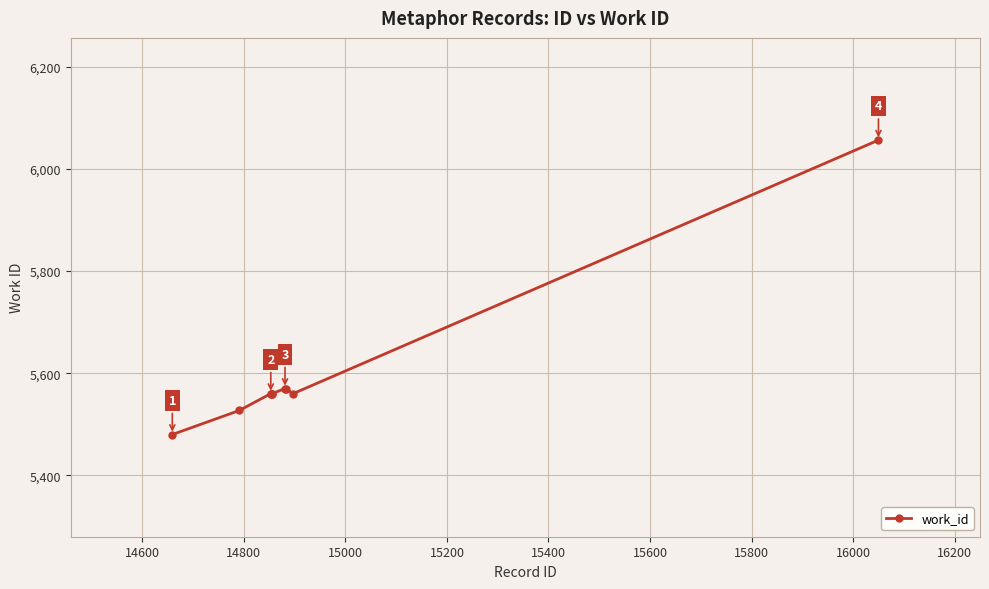

Reading left to right, transcribe all the data shown in this chart.

5480	5527	5560	5560	5560	5560	5570	5570	5560	6056